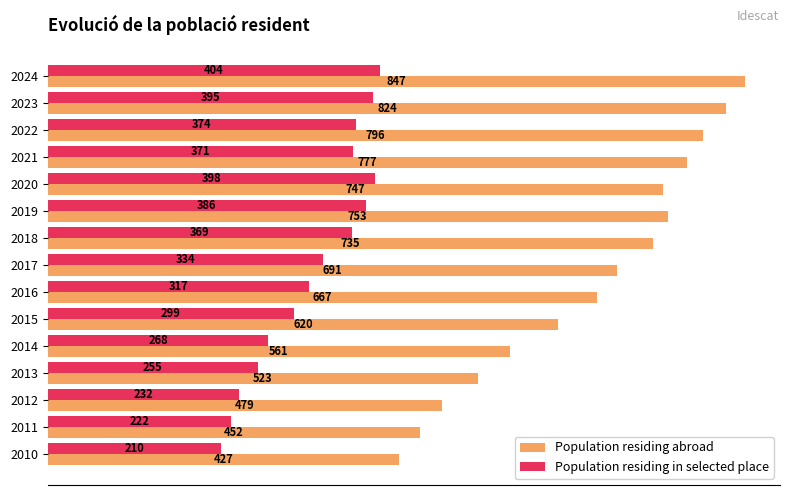

What is the difference between the highest and lowest values at 2022?

422